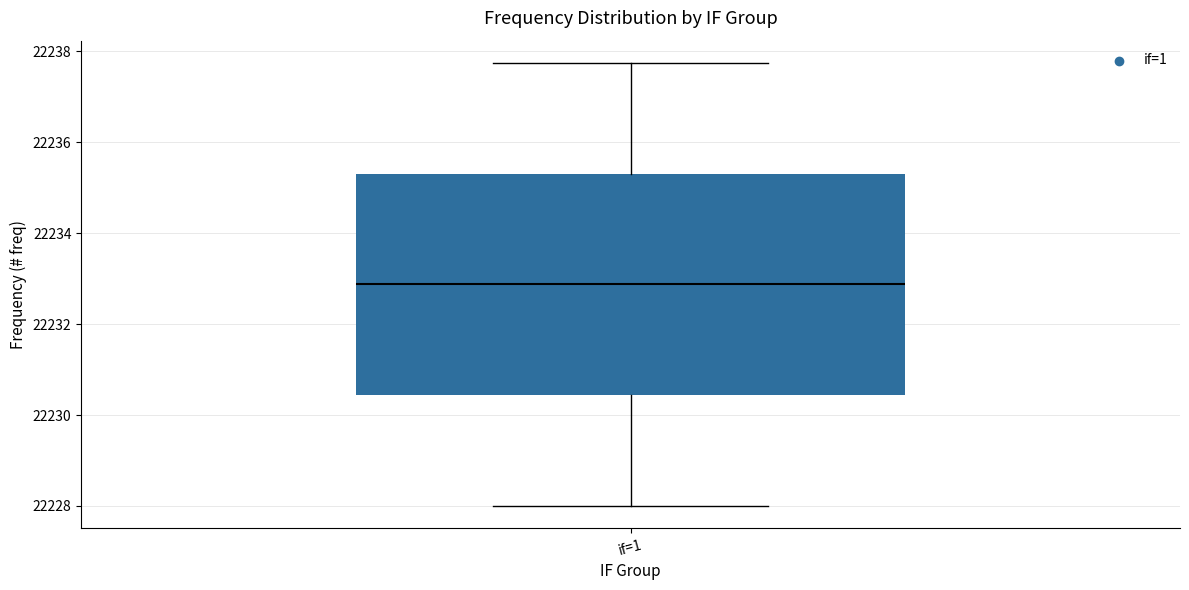

Where is the lower edge of the box for if=1 on the y-axis? The values are not printed on the chart, so give them approximately, as read against the axis.

22230.4